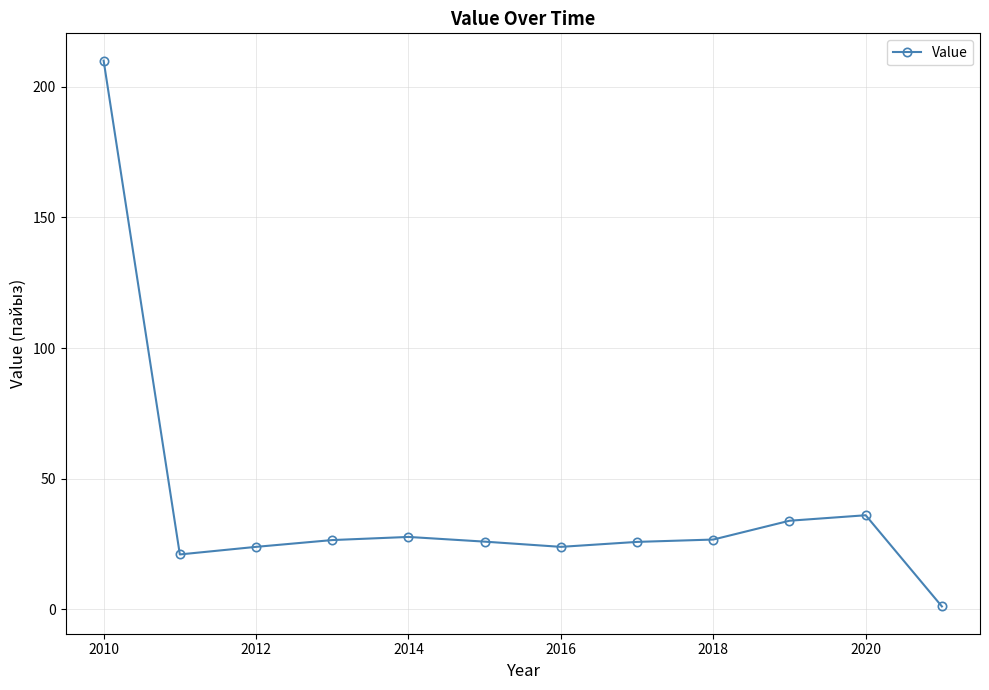

True or false: there are more than 0 points higher than both neighbors.

True